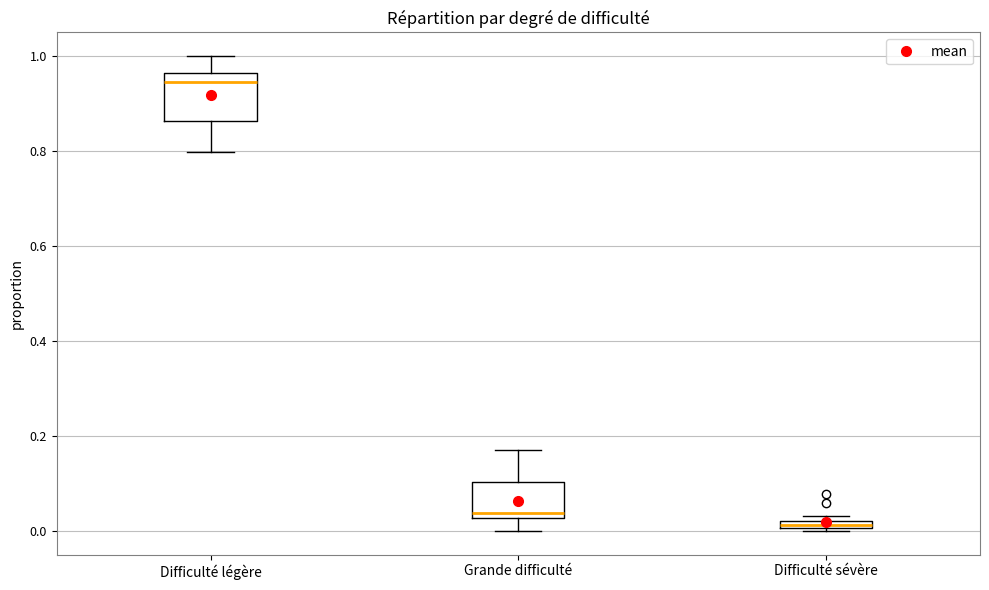

Where is the upper edge of the box for Difficulté sévère on the y-axis? The values are not printed on the chart, so give them approximately, as read against the axis.

0.02